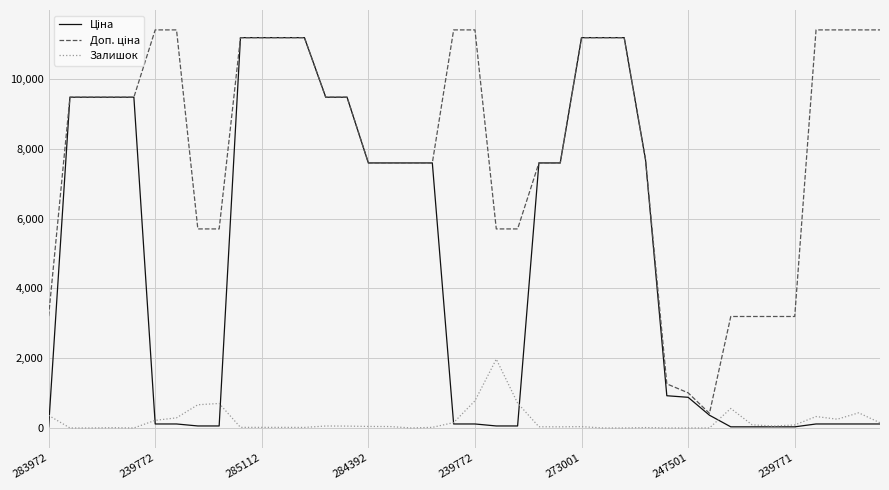

True or false: Доп. ціна and Ціна cross at least once.

False